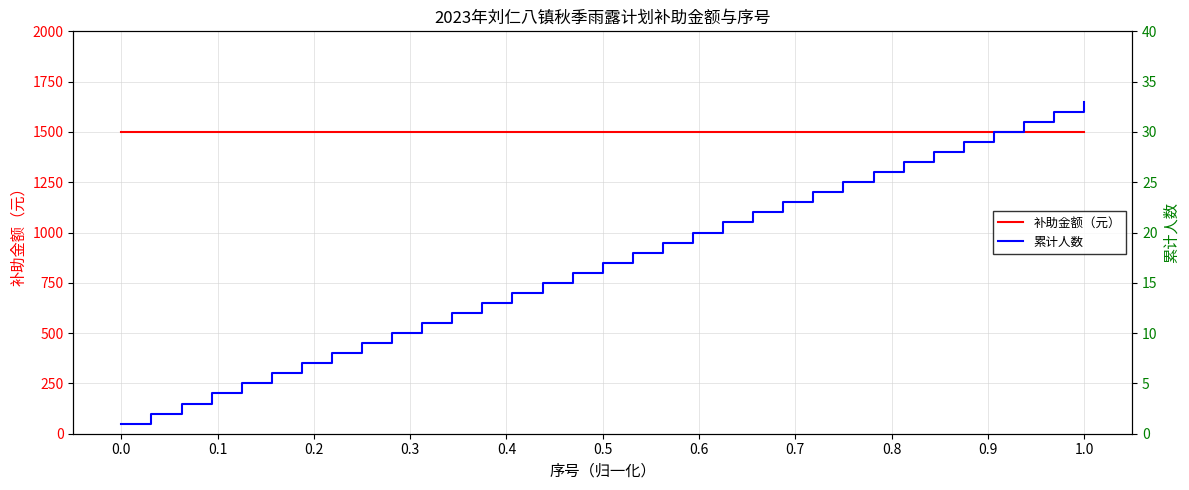

Does the chart have visible grid lines?

Yes